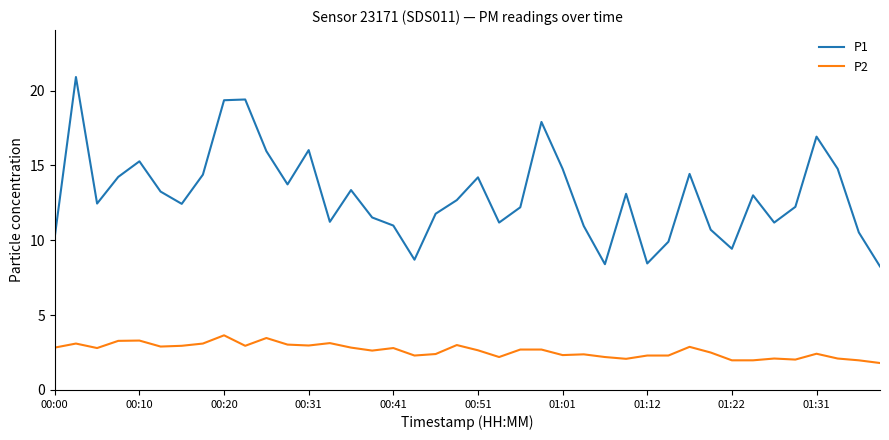

Which series has the largest total across all categories?

P1